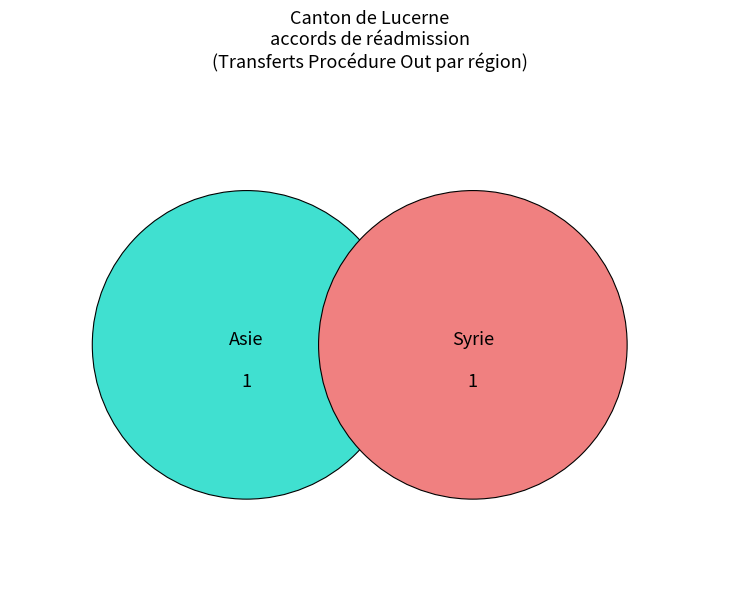

To the nearest percent, what percentage of the pie is Syrie?

50%